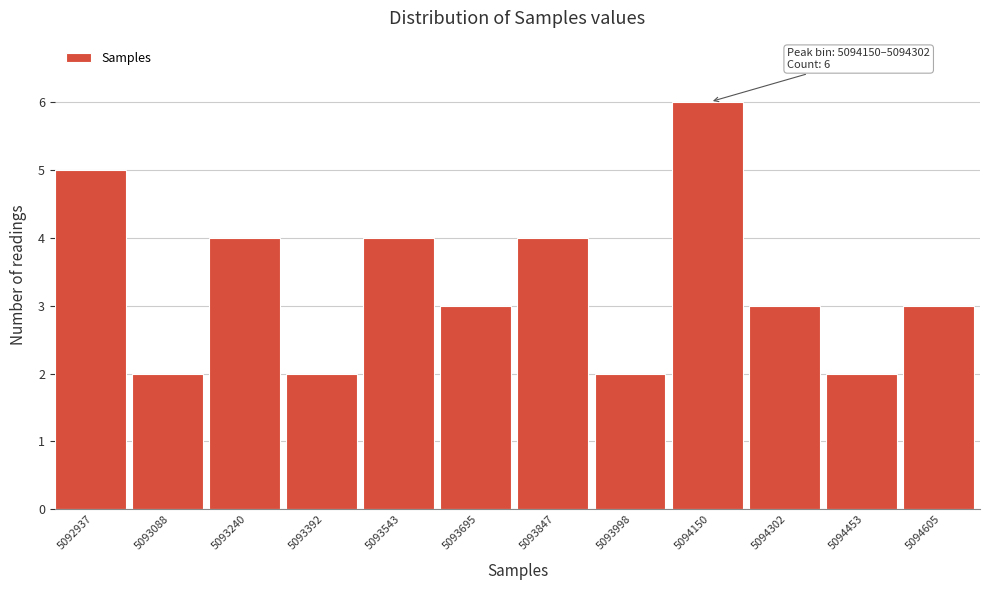

Reading left to right, what are all the values shown in this chart?

5092937=5	5093088=2	5093240=4	5093392=2	5093543=4	5093695=3	5093847=4	5093998=2	5094150=6	5094302=3	5094453=2	5094605=3